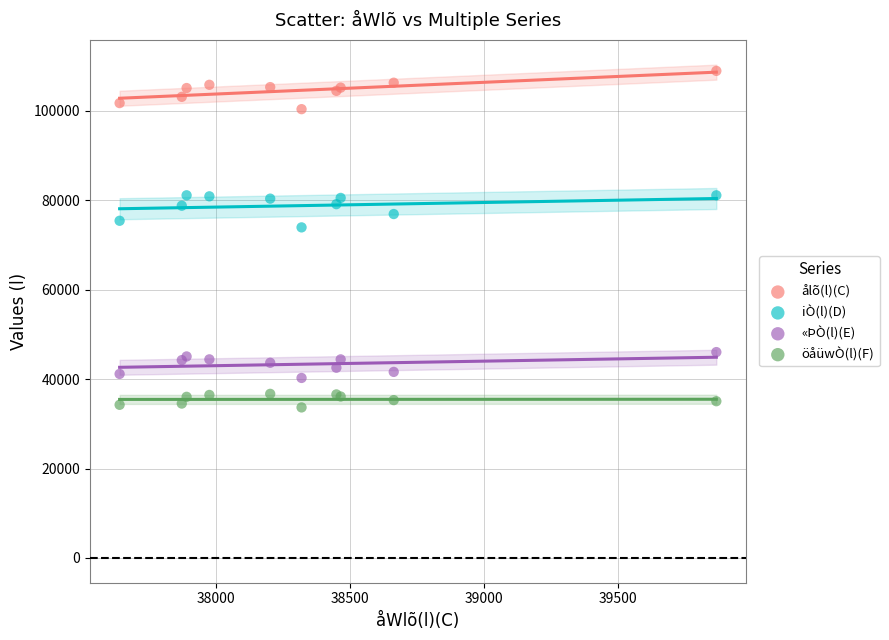

Which series reaches the maximum Y coordinate?

ålõ(l)(C)